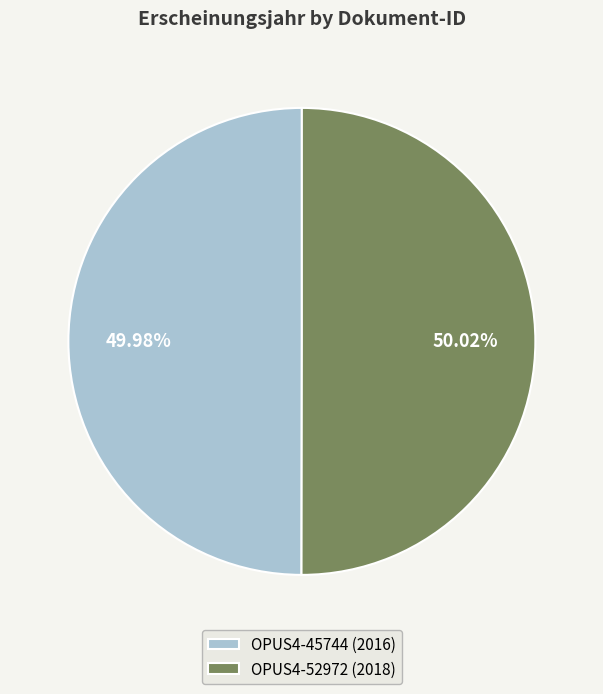

The OPUS4-45744 slice represents 41% of the pie. True or false?

False